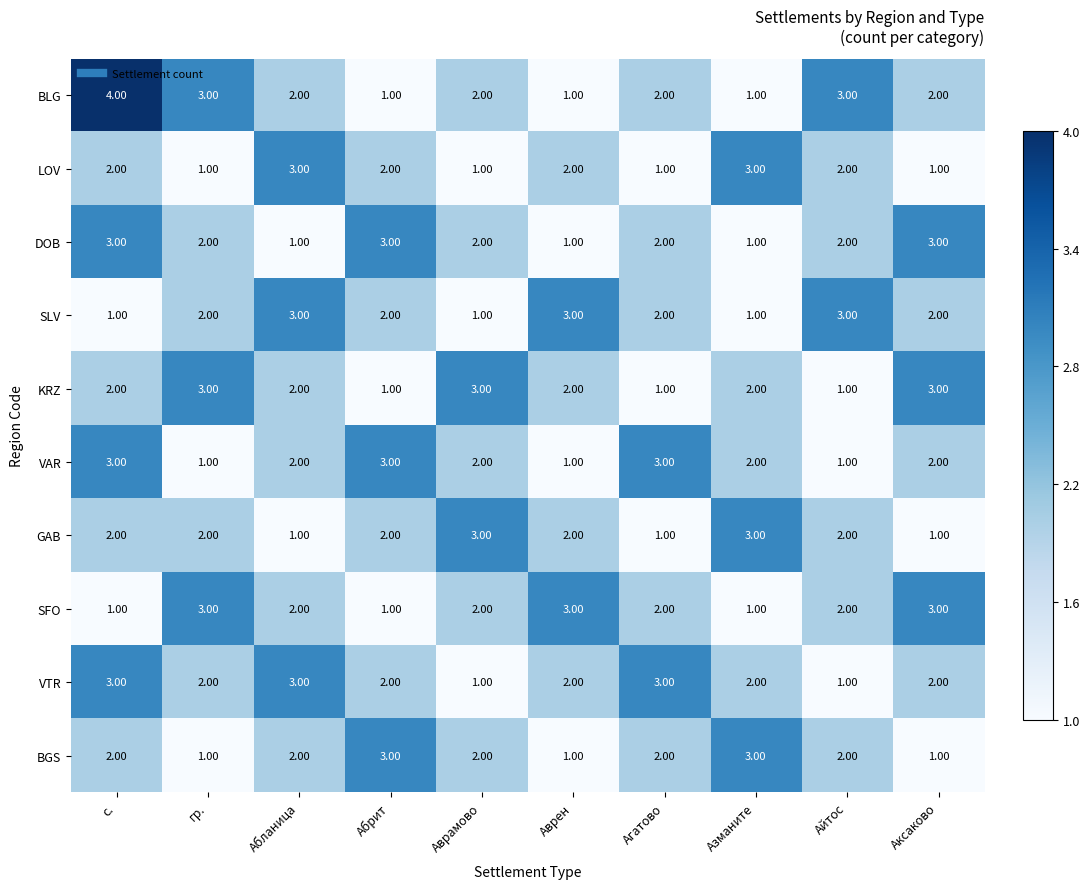

How many values in the GAB series are below 2?

3